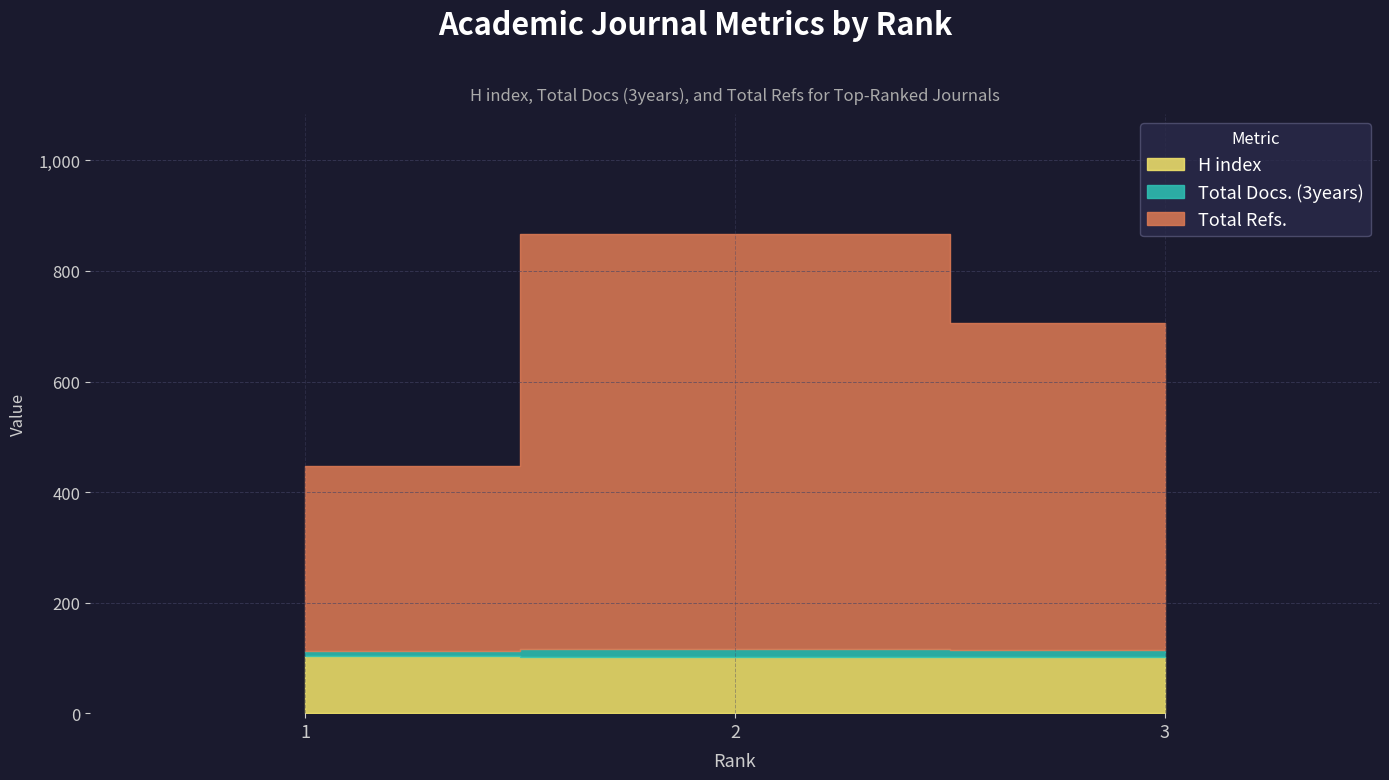

Does the chart have visible grid lines?

Yes